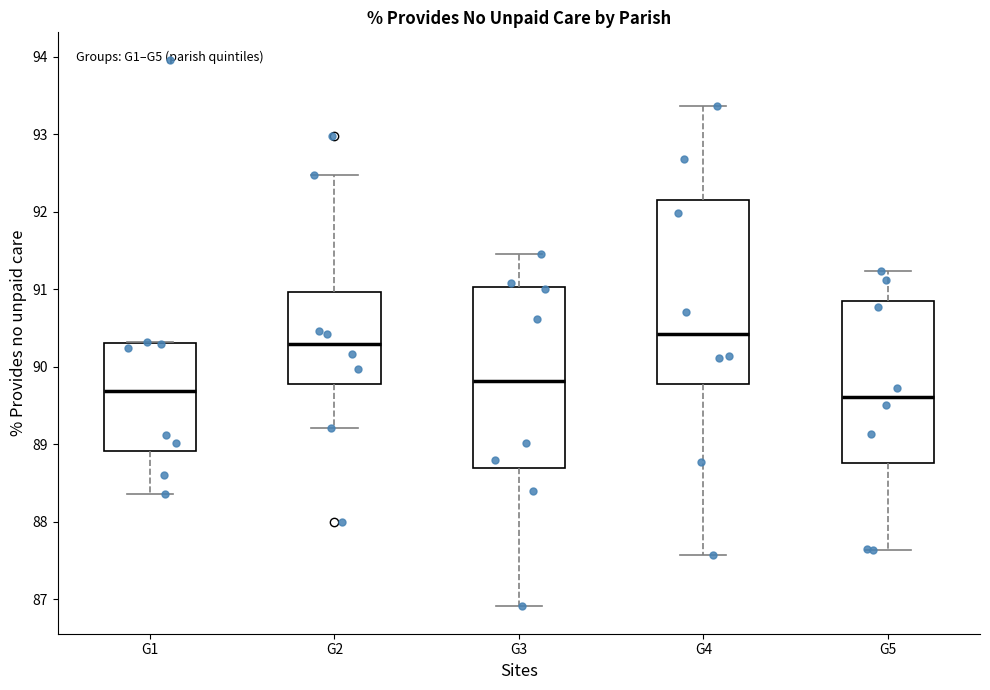

Reading left to right, read every box against the y-axis: the position of its median line, the range the box covers, and the ends of its whiskers. The values are not printed on the chart, so give them approximately, as read against the axis.

G1: median 89.7, box 88.9 to 90.3, whiskers 88.4 to 90.3
G2: median 90.3, box 89.8 to 91.0, whiskers 89.2 to 92.5
G3: median 89.8, box 88.7 to 91.0, whiskers 86.9 to 91.5
G4: median 90.4, box 89.8 to 92.2, whiskers 87.6 to 93.4
G5: median 89.6, box 88.8 to 90.9, whiskers 87.6 to 91.2